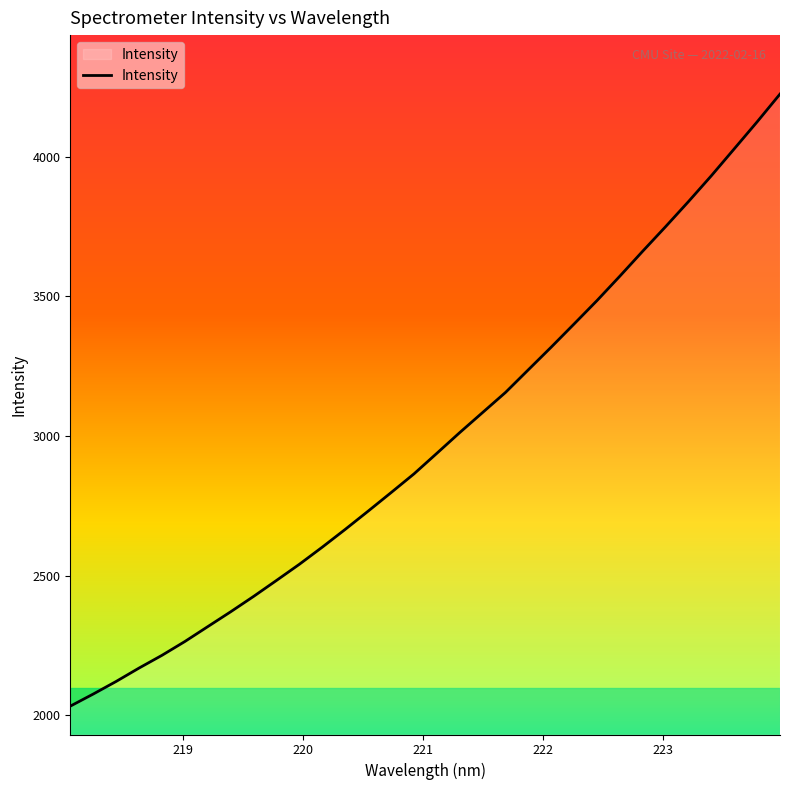

What is the greatest value displayed?

4225.4